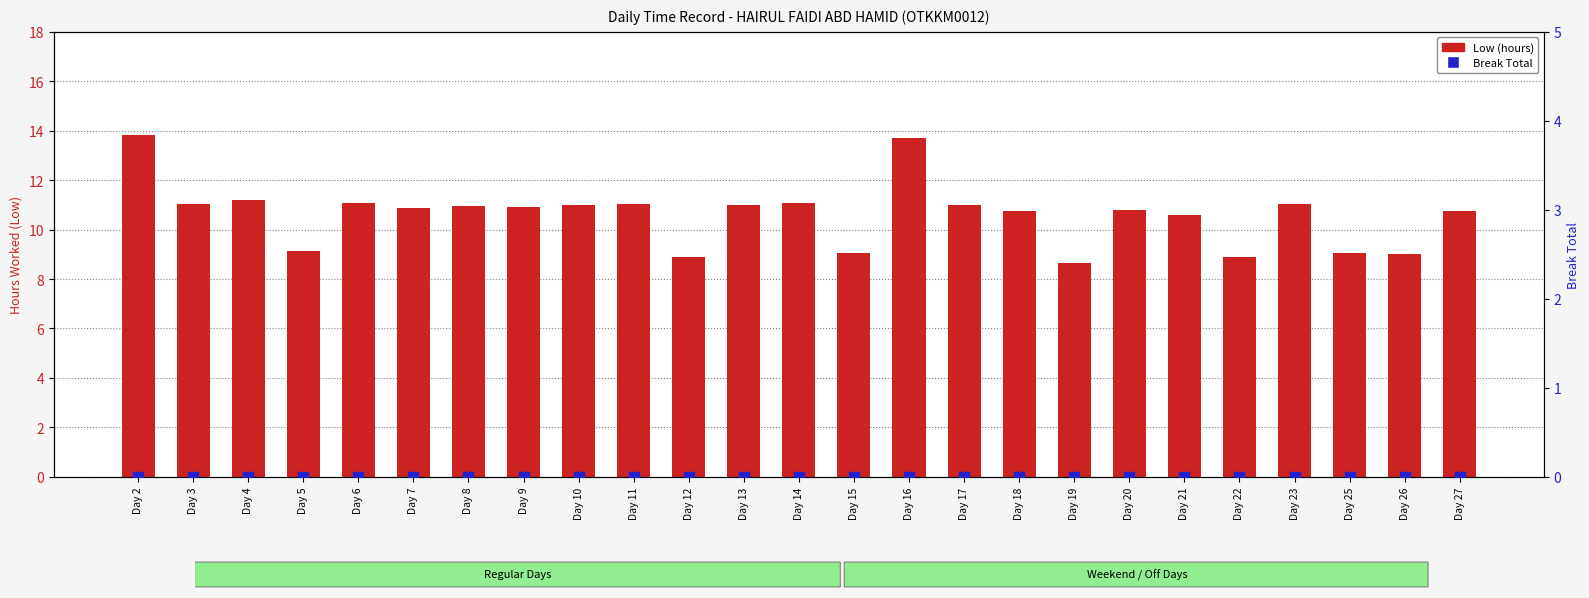

List the labels in order of Low (hours) value, largest first.

Day 2, Day 16, Day 4, Day 6, Day 14, Day 3, Day 23, Day 11, Day 17, Day 13, Day 10, Day 8, Day 9, Day 7, Day 20, Day 18, Day 27, Day 21, Day 5, Day 25, Day 15, Day 26, Day 12, Day 22, Day 19